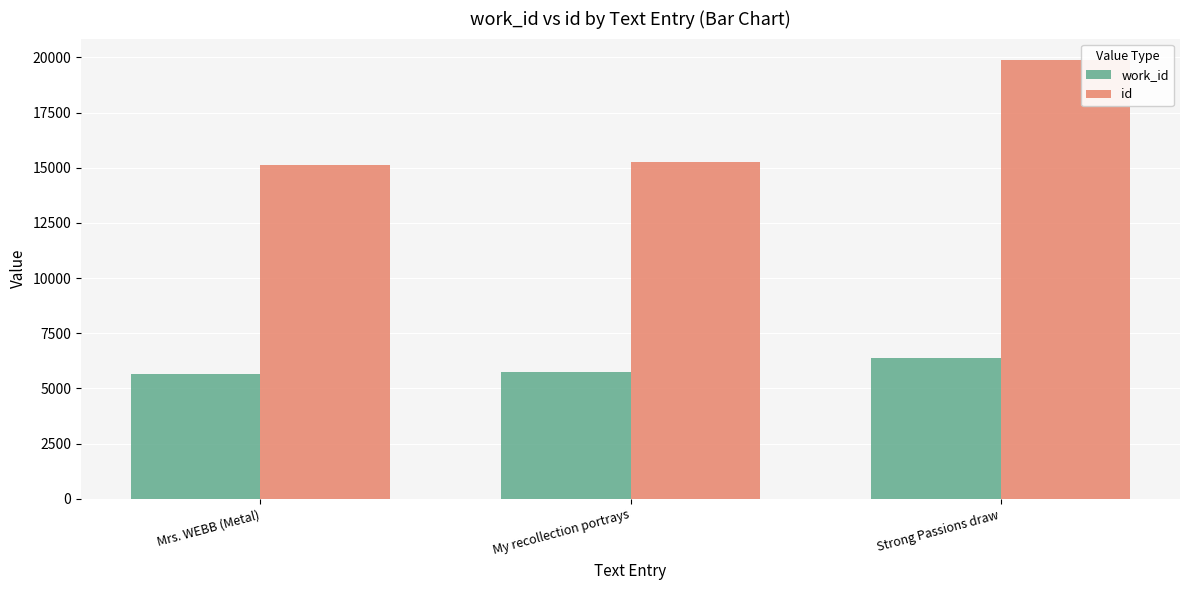

How many bars are there in total?

6